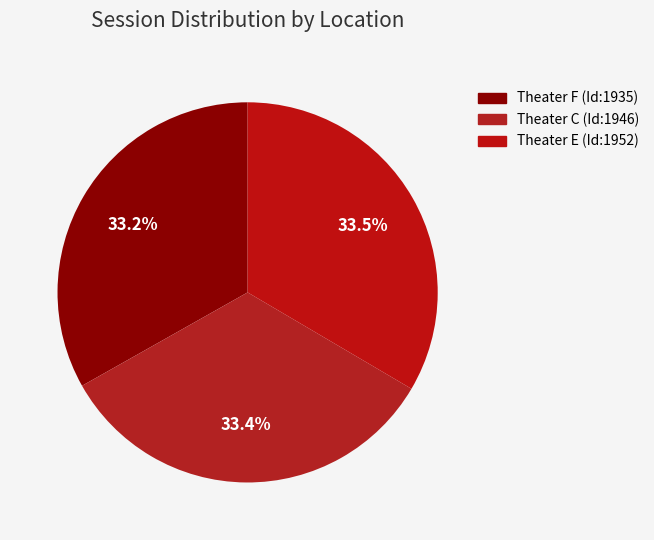

True or false: Theater E (Id:1952) accounts for 26% of the total.

False